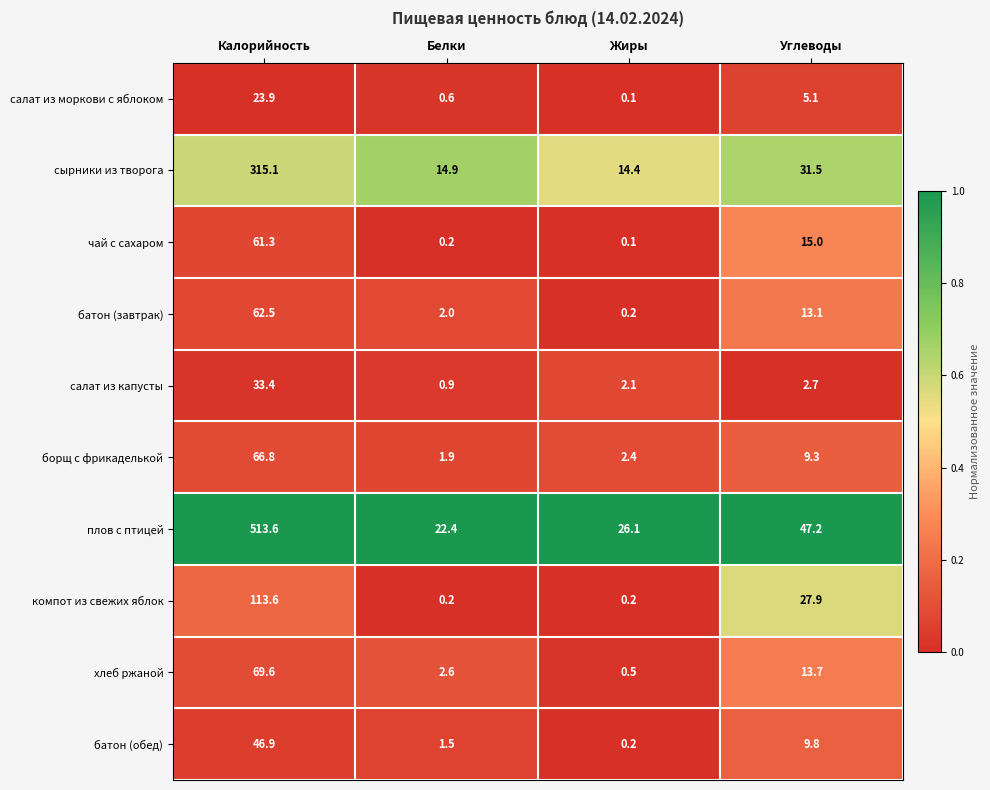

Is it true that сырники из творога equals 14.9 at Белки?

True